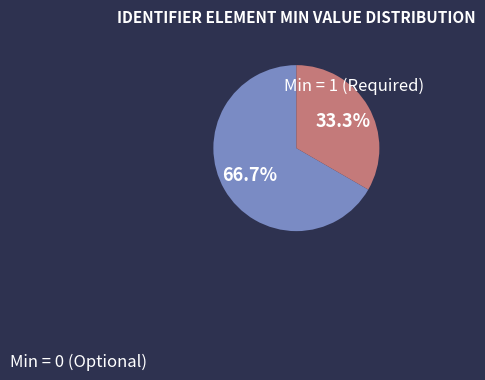

Count the number of slices in the pie.

2